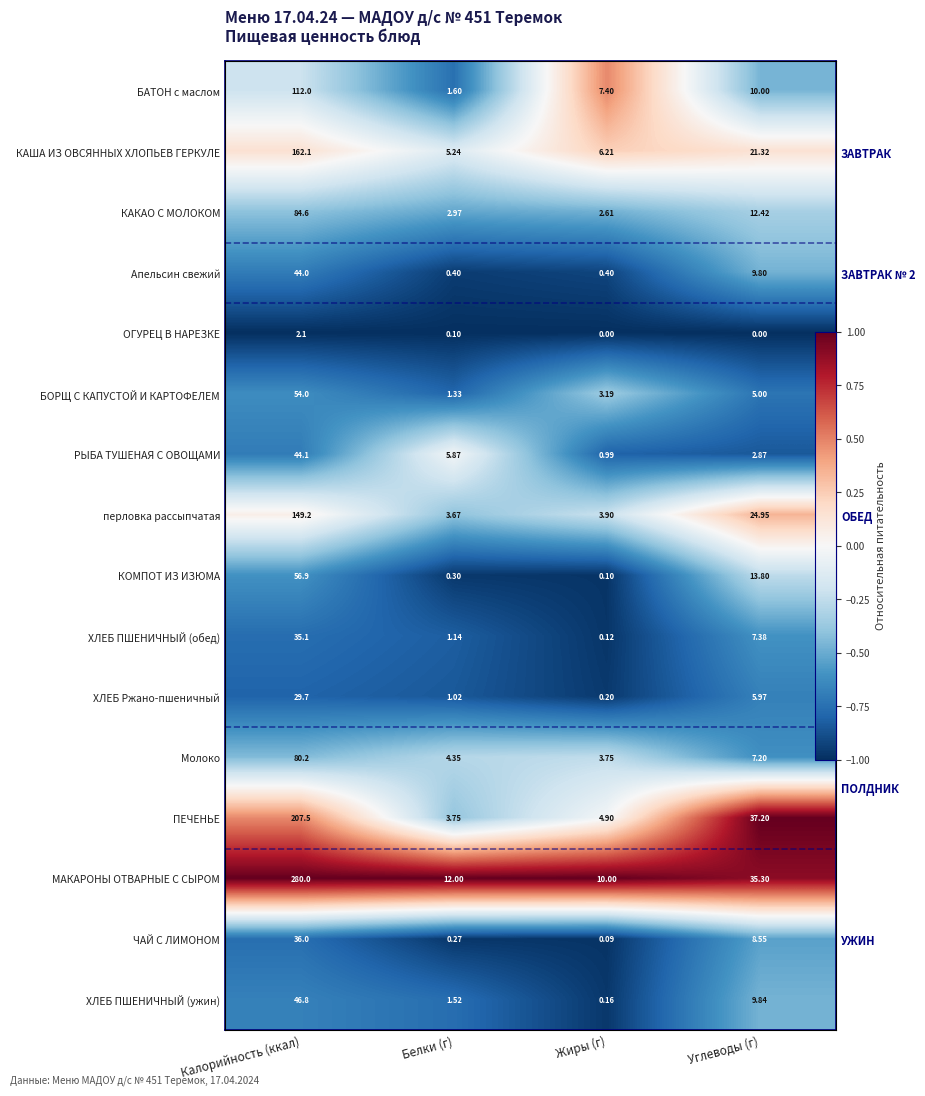

What is the total value across all series at Белки (г)?

-8.6